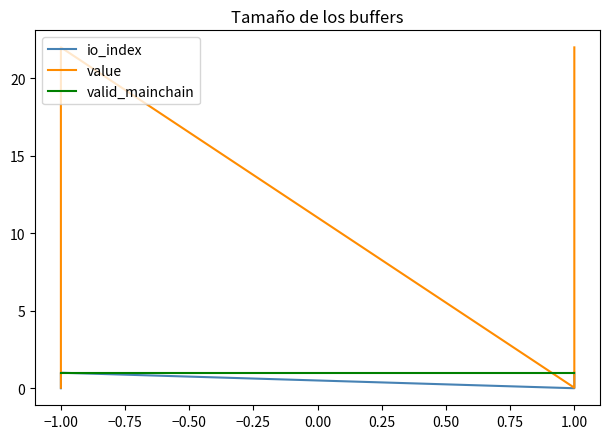

Between −1.00 and 1.00, which series saw the biggest shift?

value